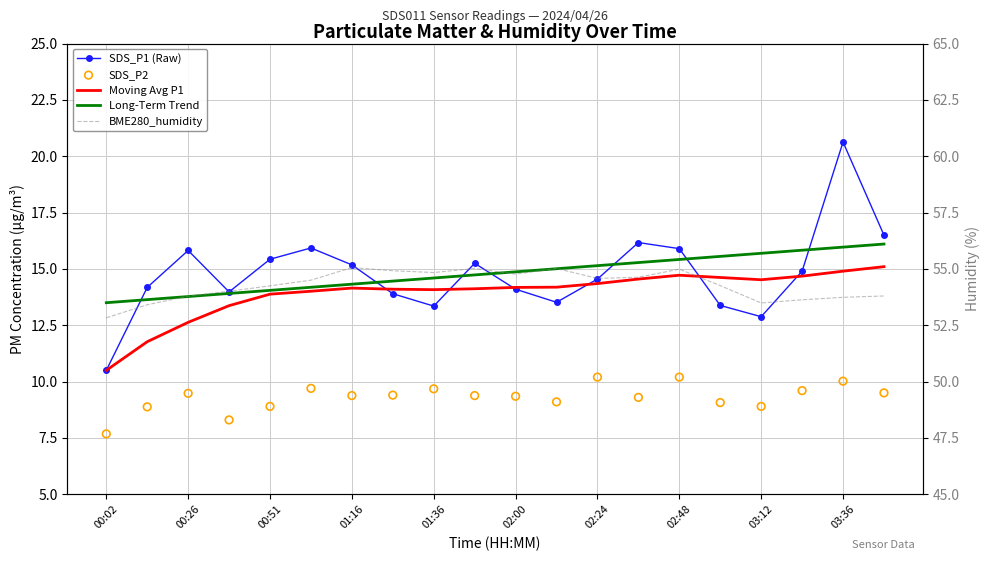

What are all the series names shown in the legend?

SDS_P1 (Raw), Moving Avg P1, Long-Term Trend, SDS_P2, BME280_humidity